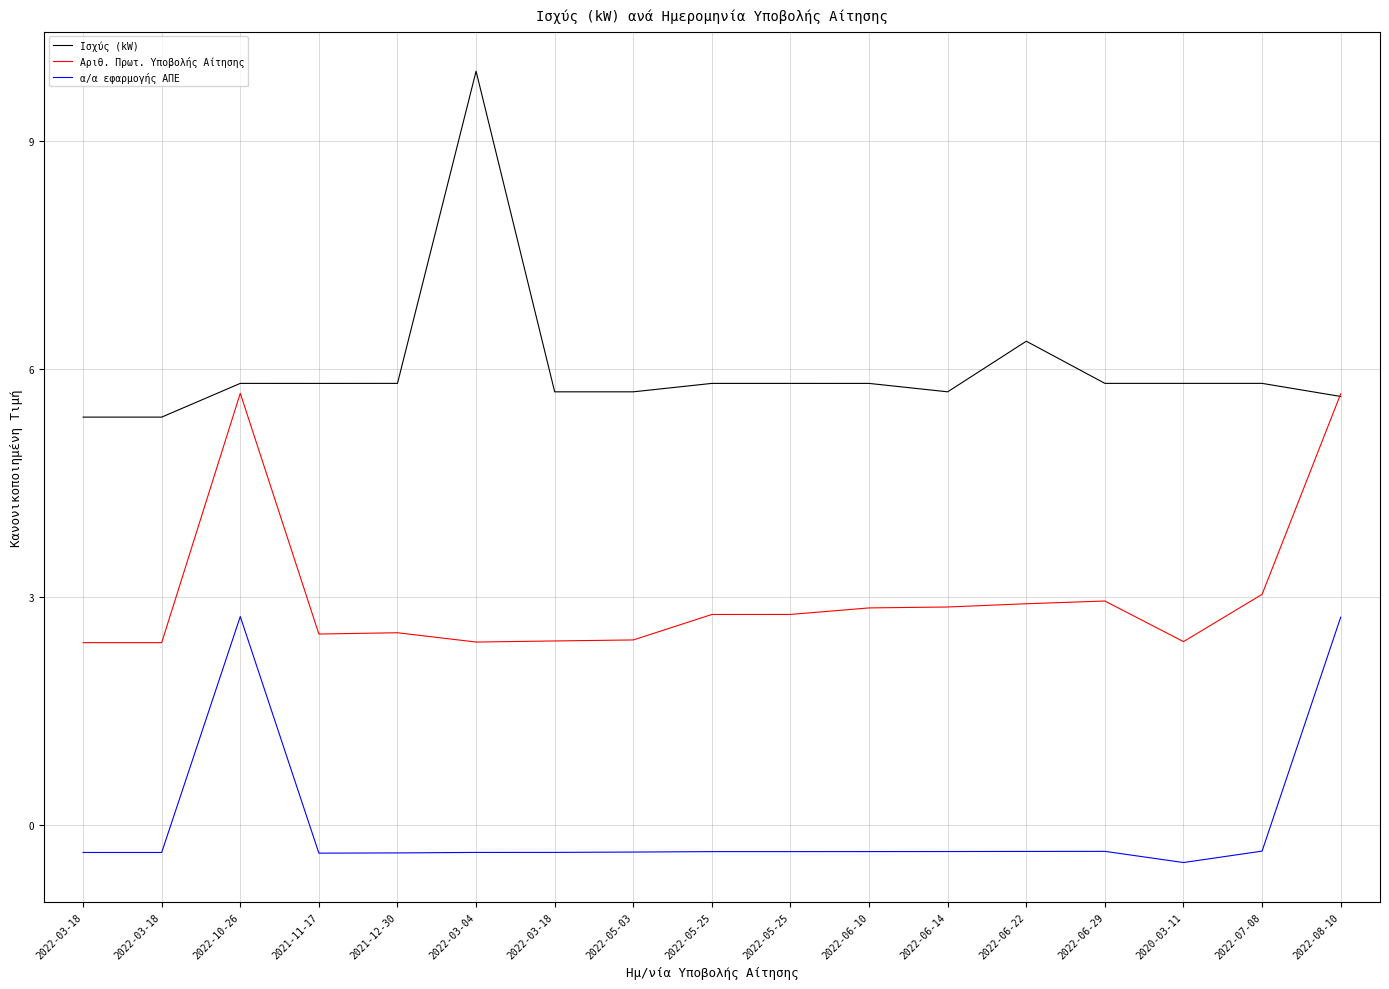

At which category is the sum across all series the highest?

2022-10-26